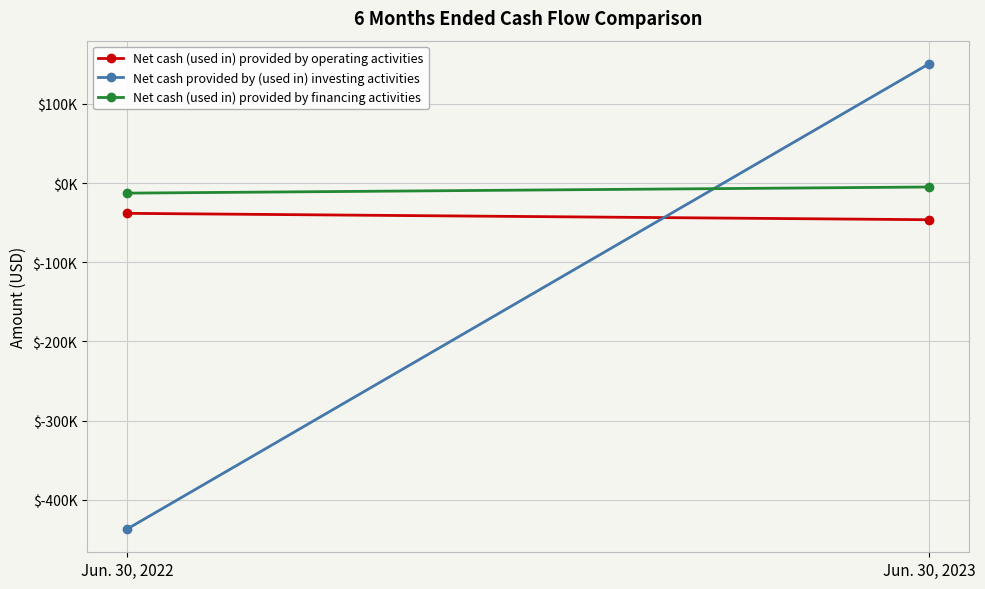

The Net cash (used in) provided by financing activities series shows -6572 at Jun. 30, 2023. True or false?

False